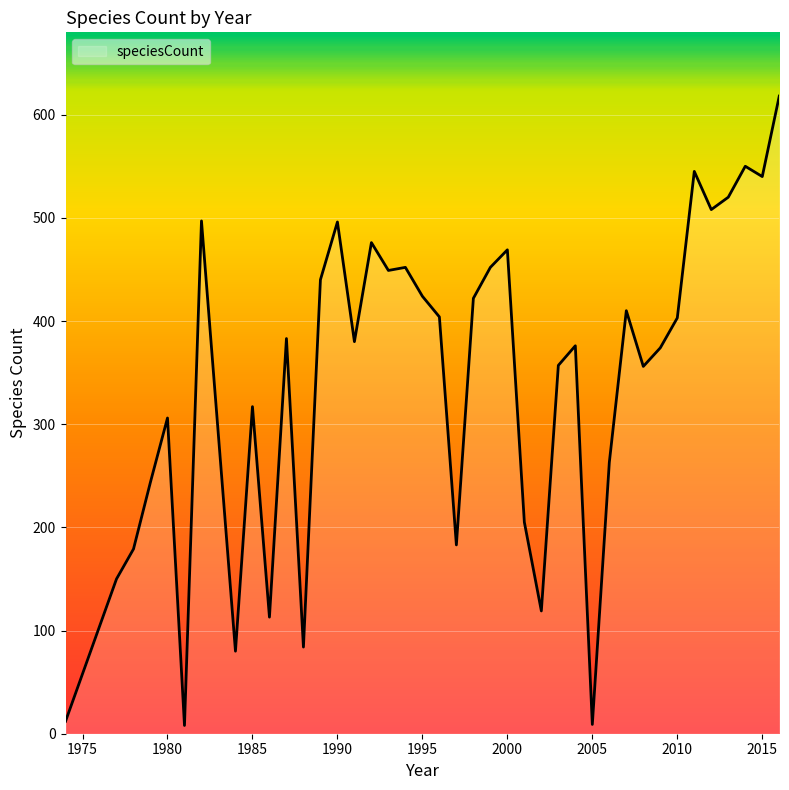

What is the difference between the maximum and minimum values?

610